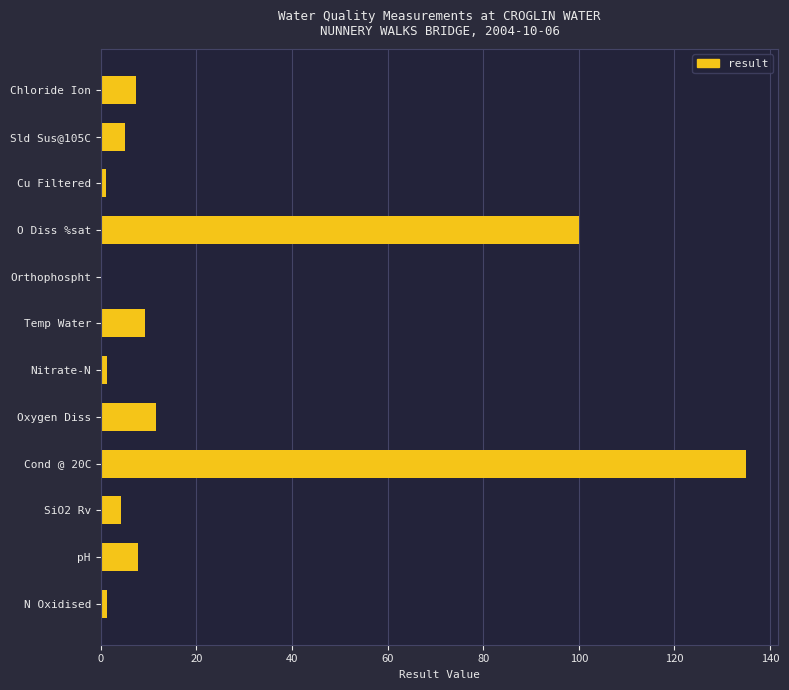

What is the sum of the values at Oxygen Diss and pH?

19.4